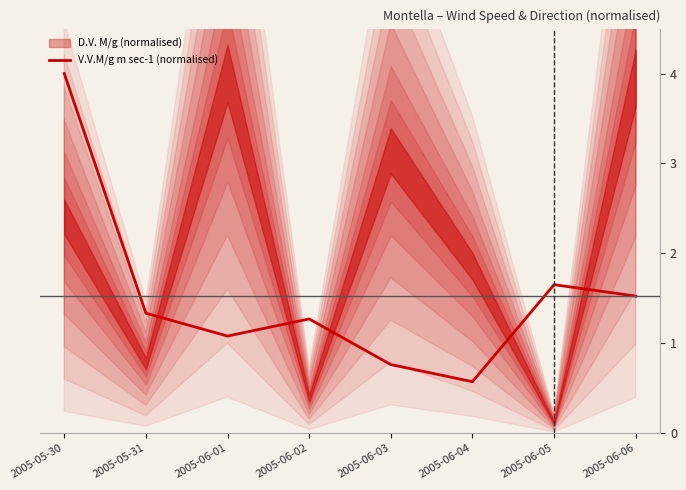

What is the difference between the maximum and second lowest values?

3.2